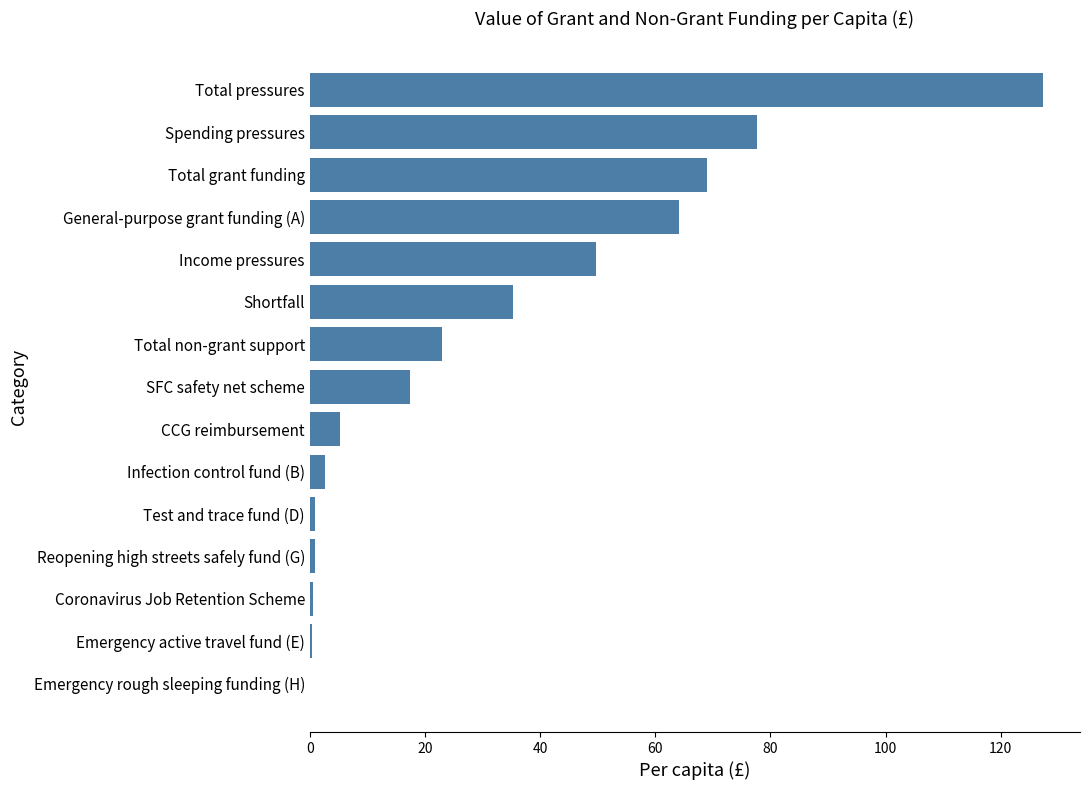

What is the sum of all values?

474.2